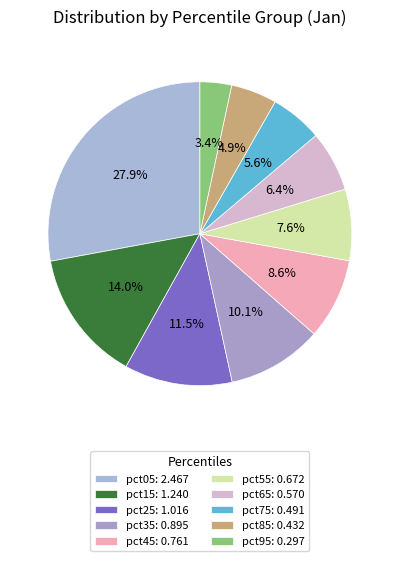

What percentage is the pct25 slice, to the nearest percent?

11%